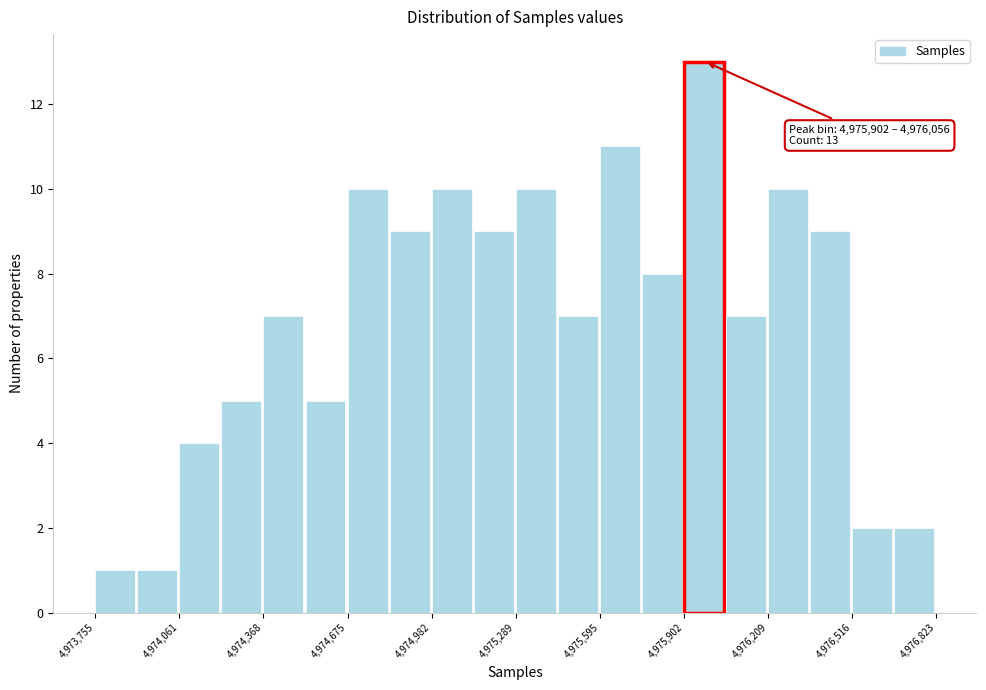

Around what value on the x-axis is the tallest bar? Give the approximate position of its centre, as read against the axis.

4976000